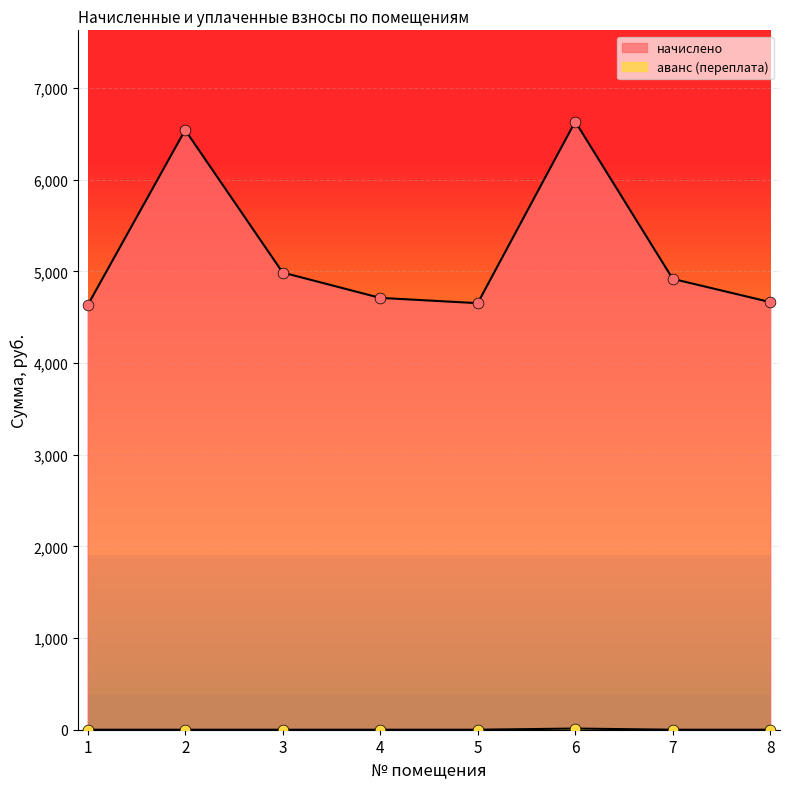

Which series has the largest Y range (max minus min)?

начислено